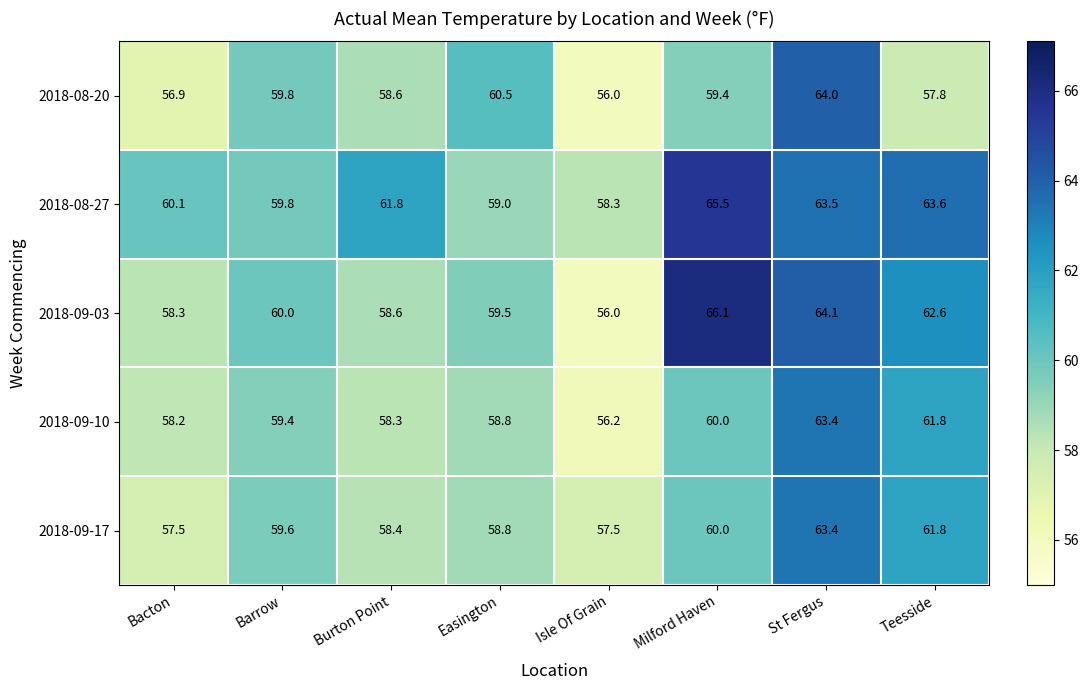

At which category does the chart reach its minimum across all series?

Isle Of Grain